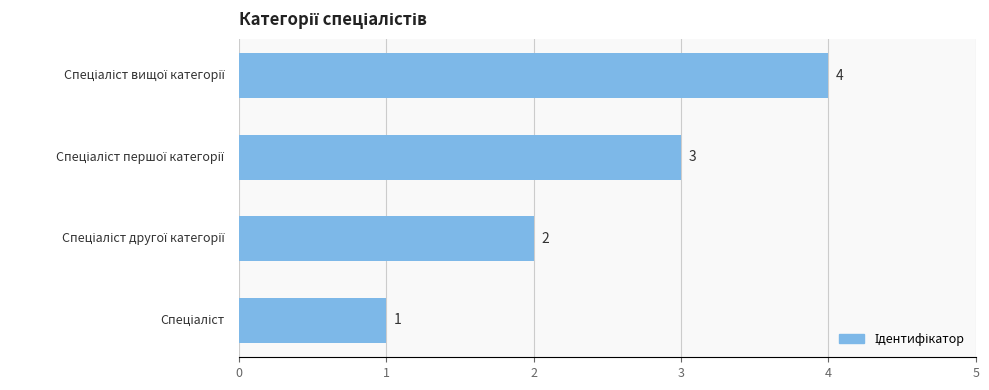

Are the bars grouped side by side (vs. stacked)?

No